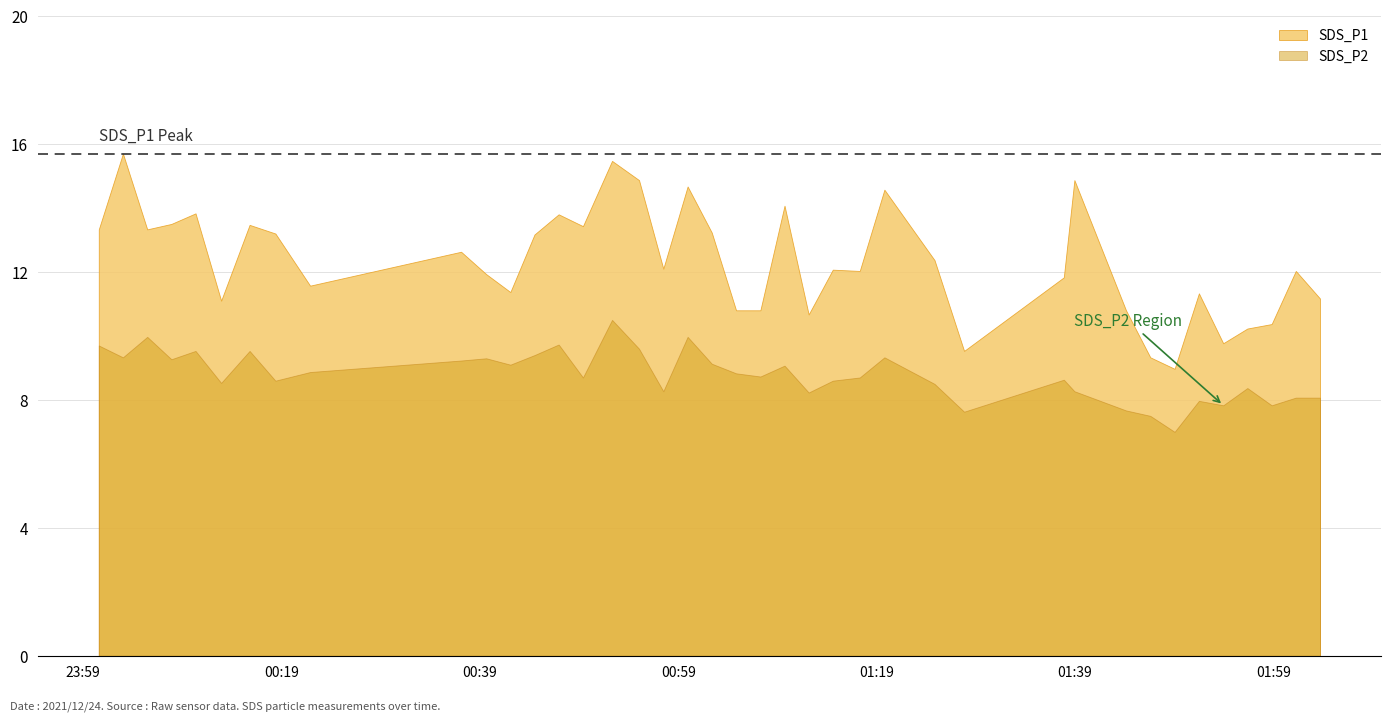

What is the approximate value of SDS_P1 at 26?

14.6